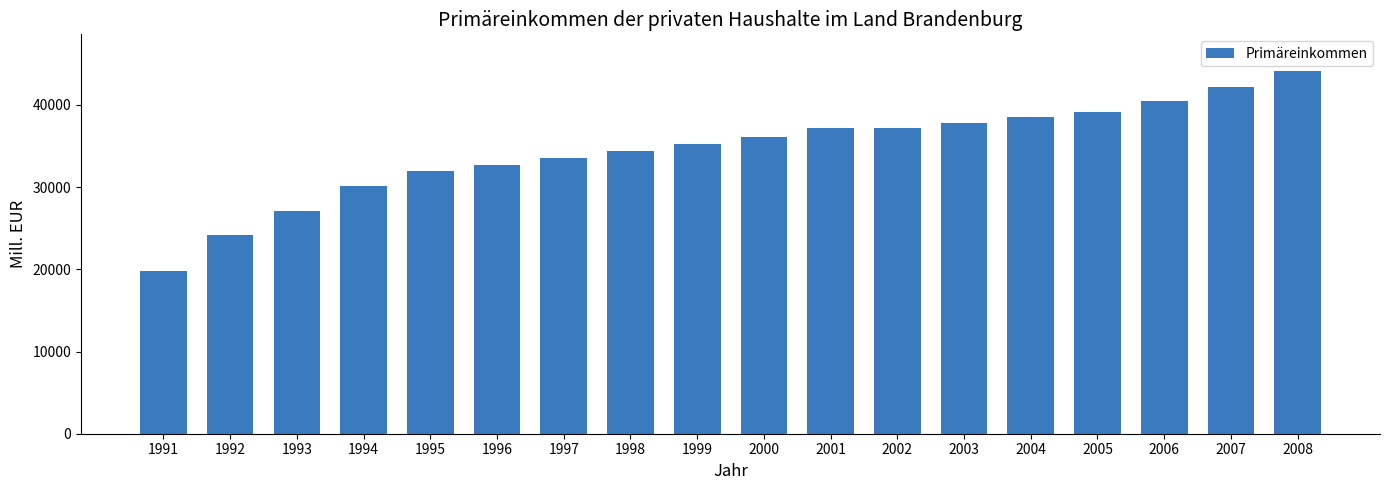

Which category has the lowest value across all series?

1991